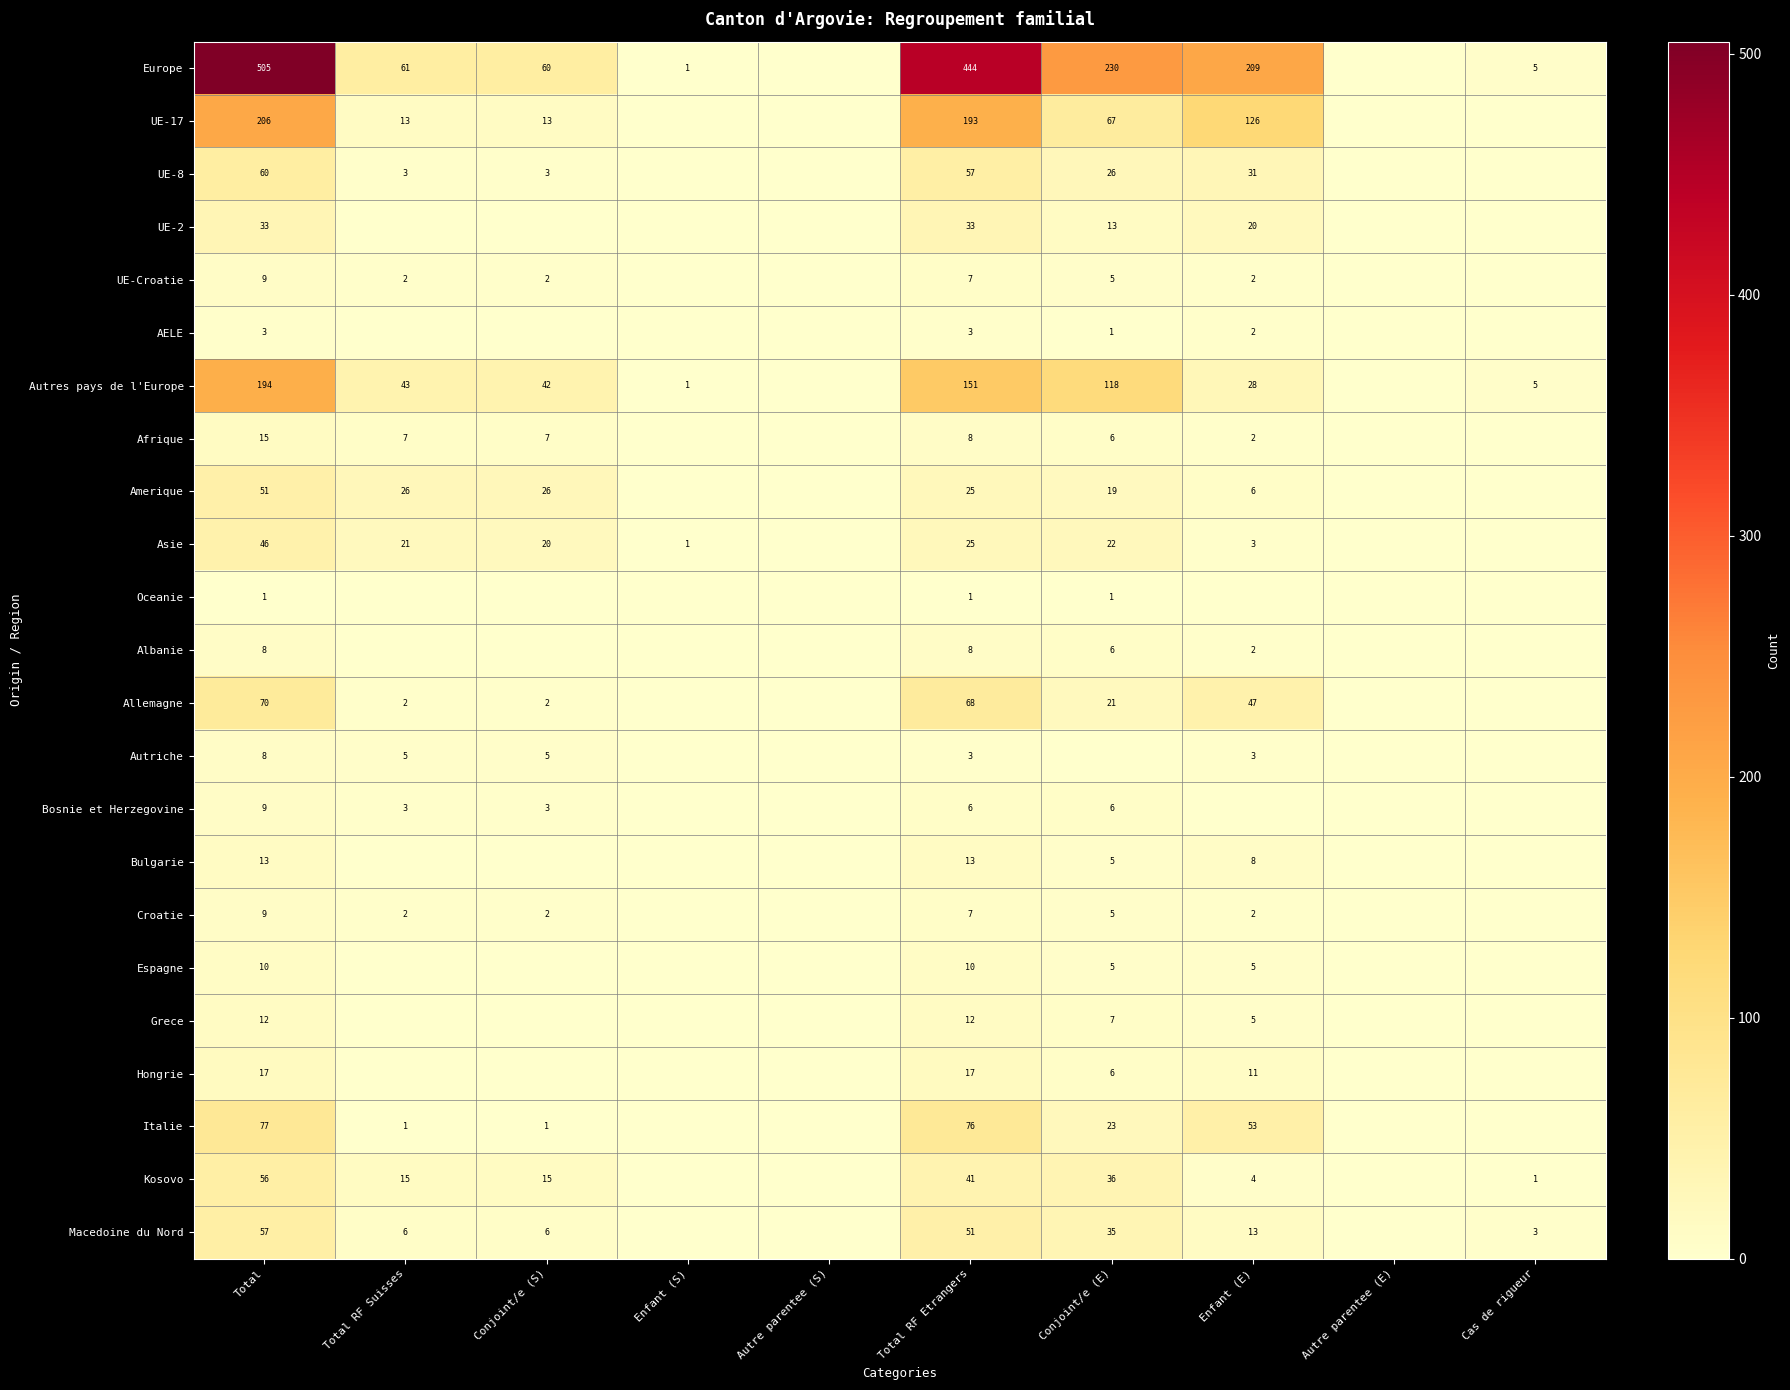

True or false: UE-8 has a value of 31 at Enfant (E).

True